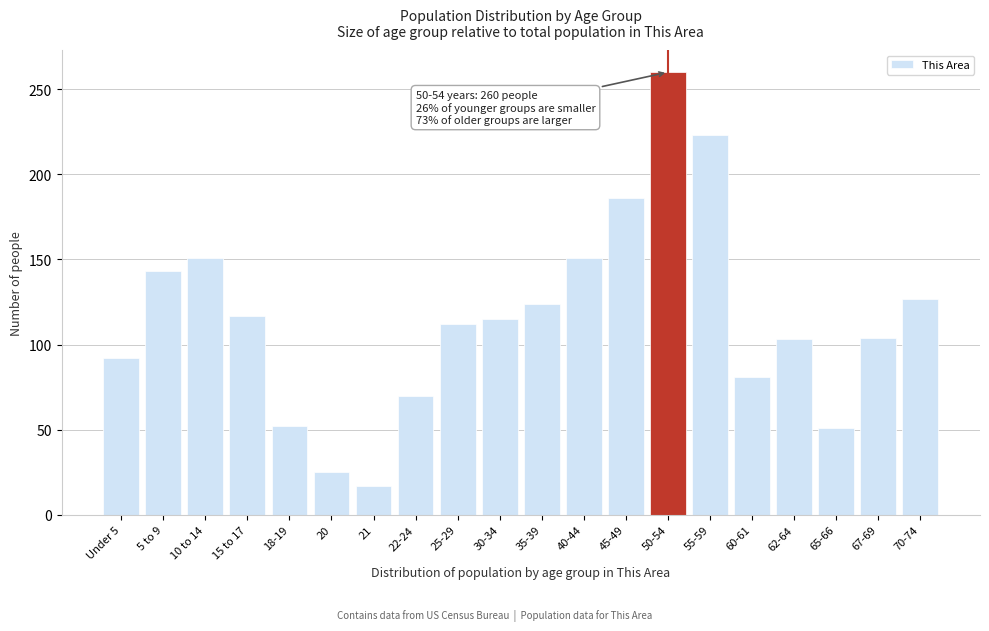

What is the change in value from 22-24 to 60-61?

+11